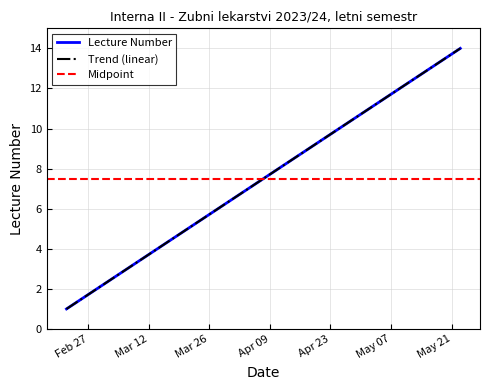

List the labels in order of value, smallest first.

2024-02-22, 2024-02-29, 2024-03-07, 2024-03-14, 2024-03-21, 2024-03-28, 2024-04-04, 2024-04-11, 2024-04-18, 2024-04-25, 2024-05-02, 2024-05-09, 2024-05-16, 2024-05-23